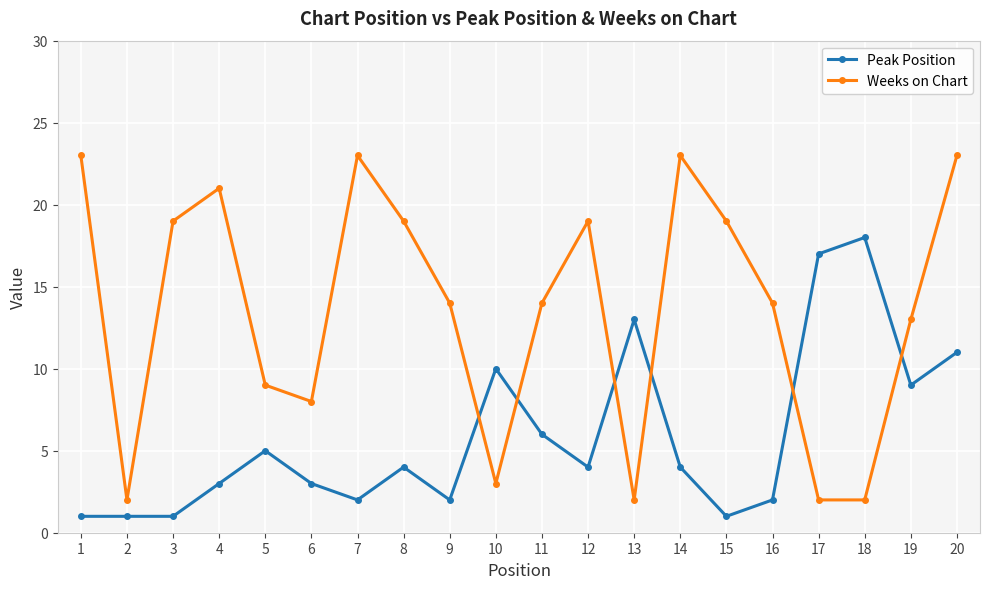

Which series ends up on top after the final intersection of Weeks on Chart and Peak Position?

Weeks on Chart